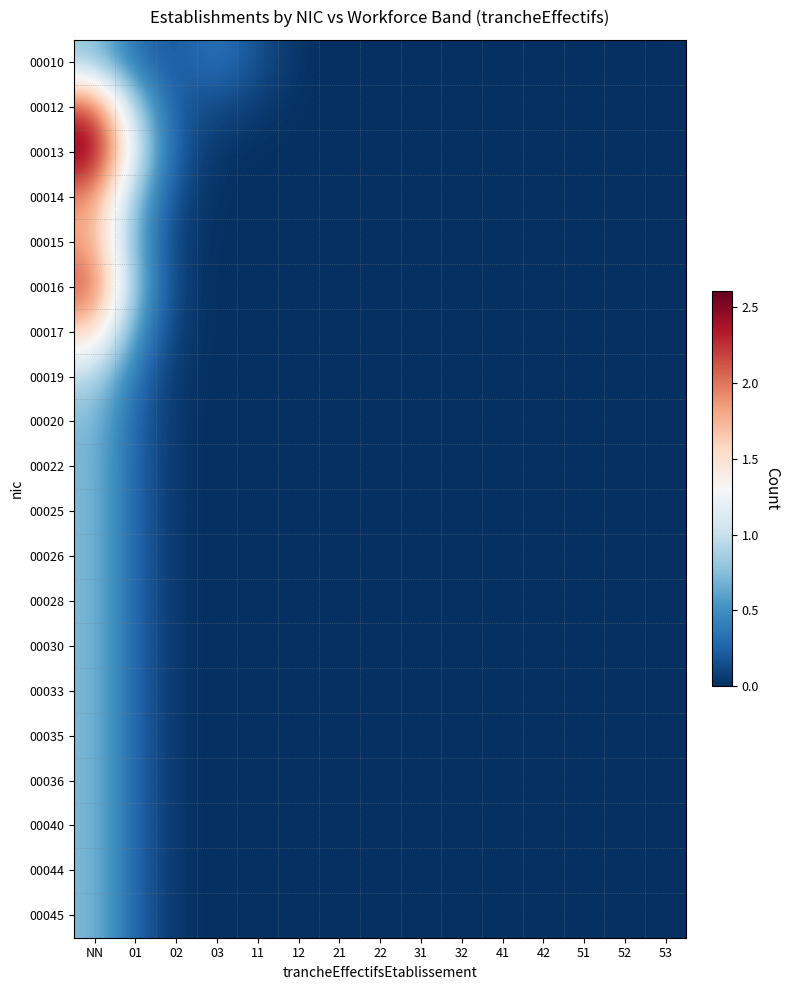

List the series in order of their peak value, highest first.

00013, 00012, 00016, 00014, 00015, 00017, 00019, 00010, 00020, 00022, 00025, 00026, 00028, 00030, 00033, 00035, 00036, 00040, 00044, 00045